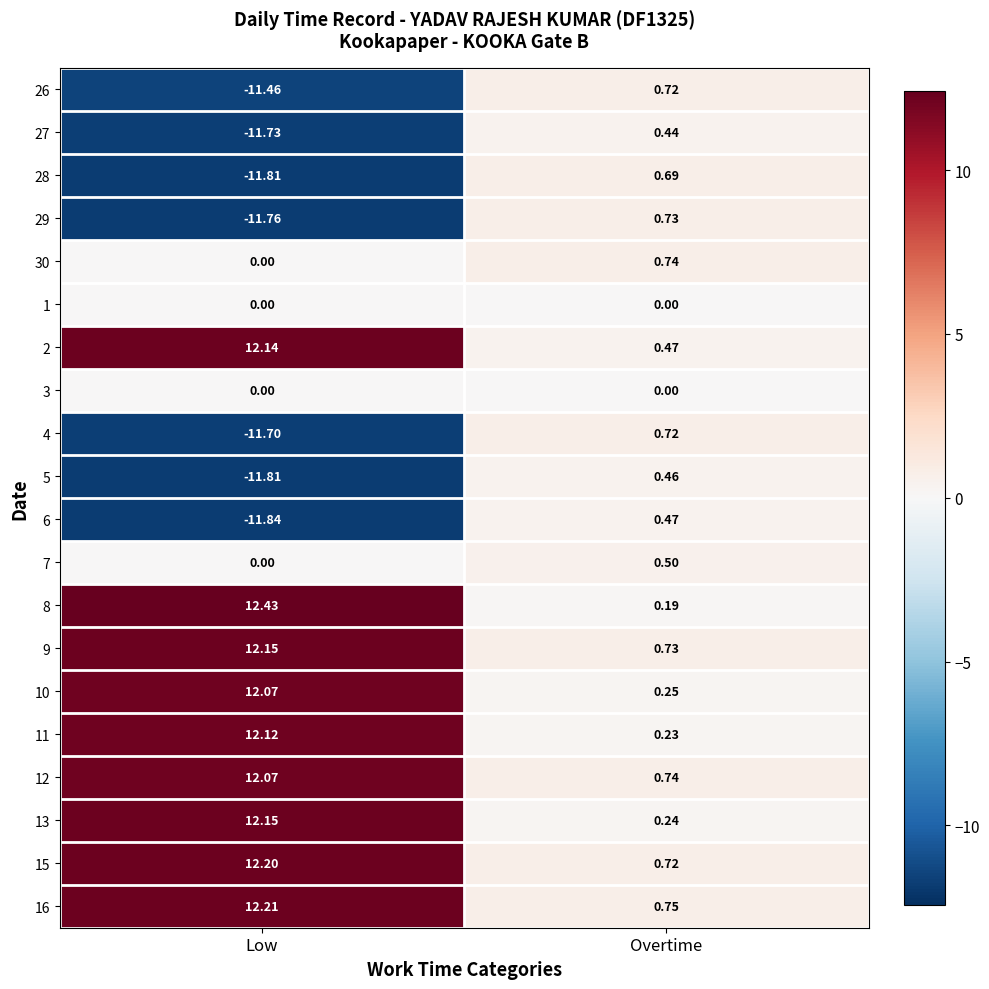

What is the minimum value shown in the chart?

-11.8